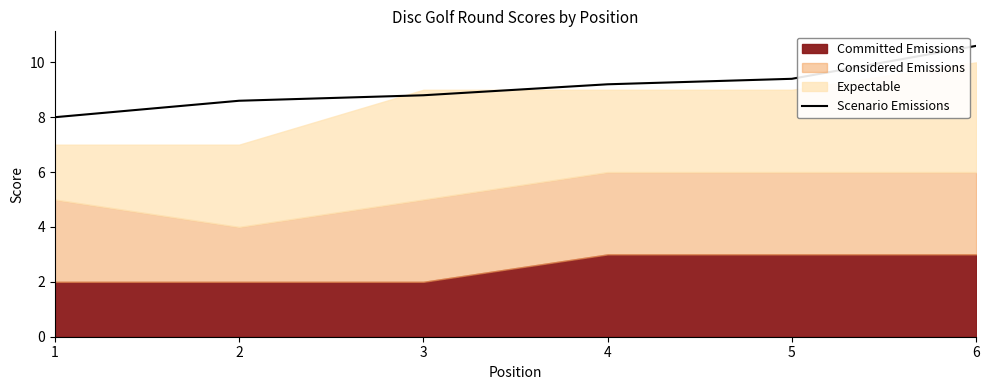

Does the chart display data point markers on the line(s)?

No